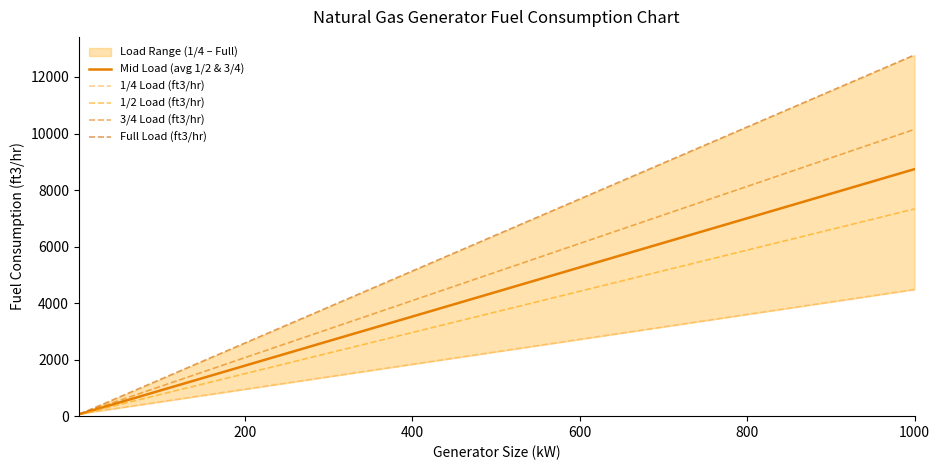

How many lines are shown in the chart?

5